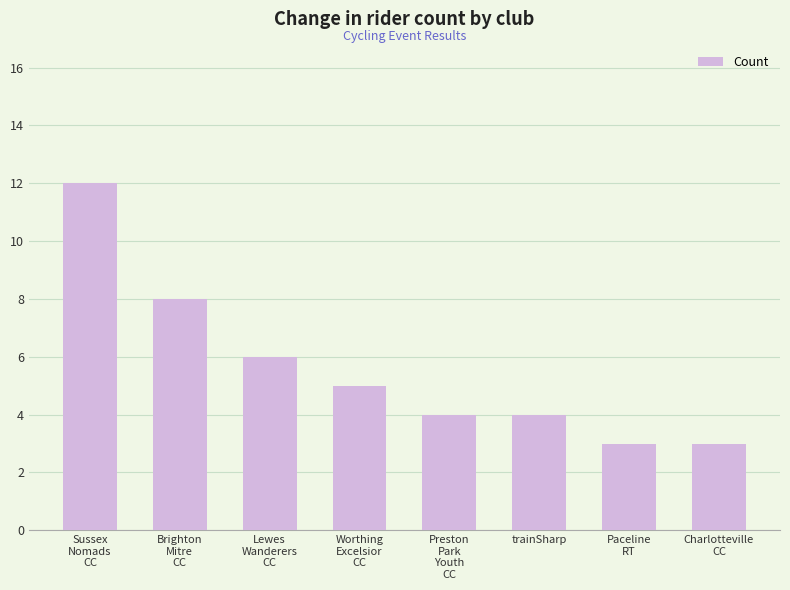

What is the value of the 6th bar from the left?

4